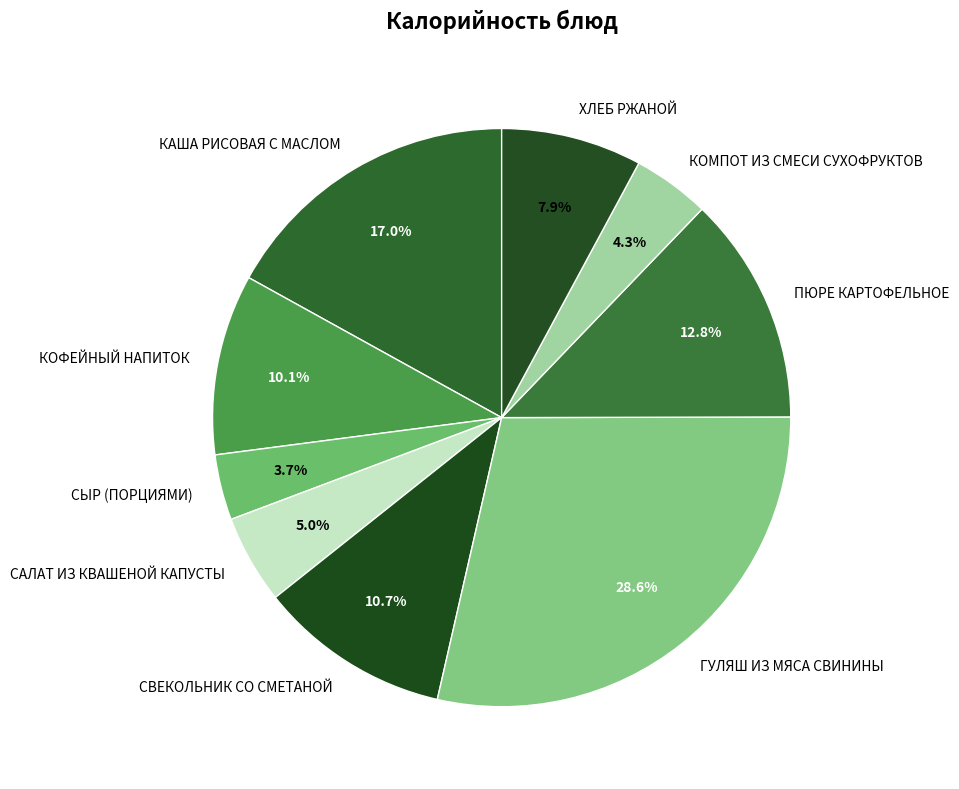

What percentage is NOT represented by САЛАТ ИЗ КВАШЕНОЙ КАПУСТЫ?

95.0%